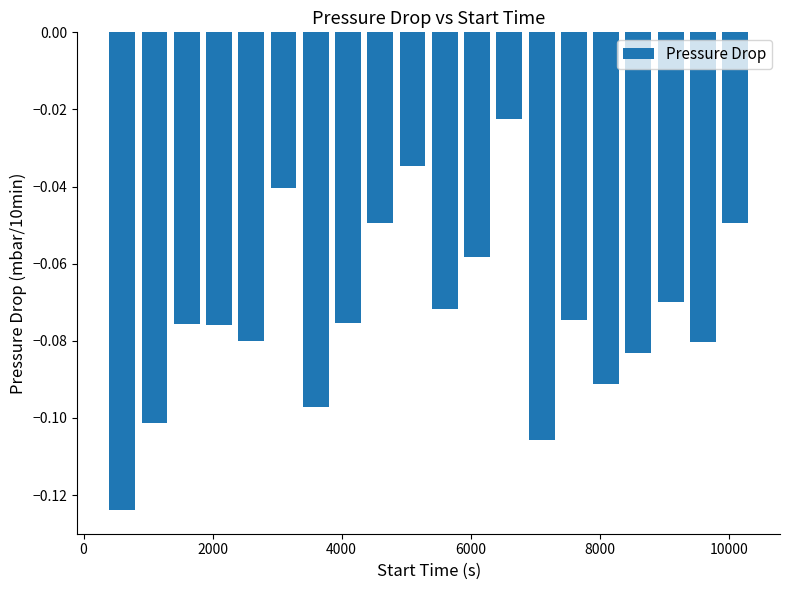

What is the sum of all values?

-1.5